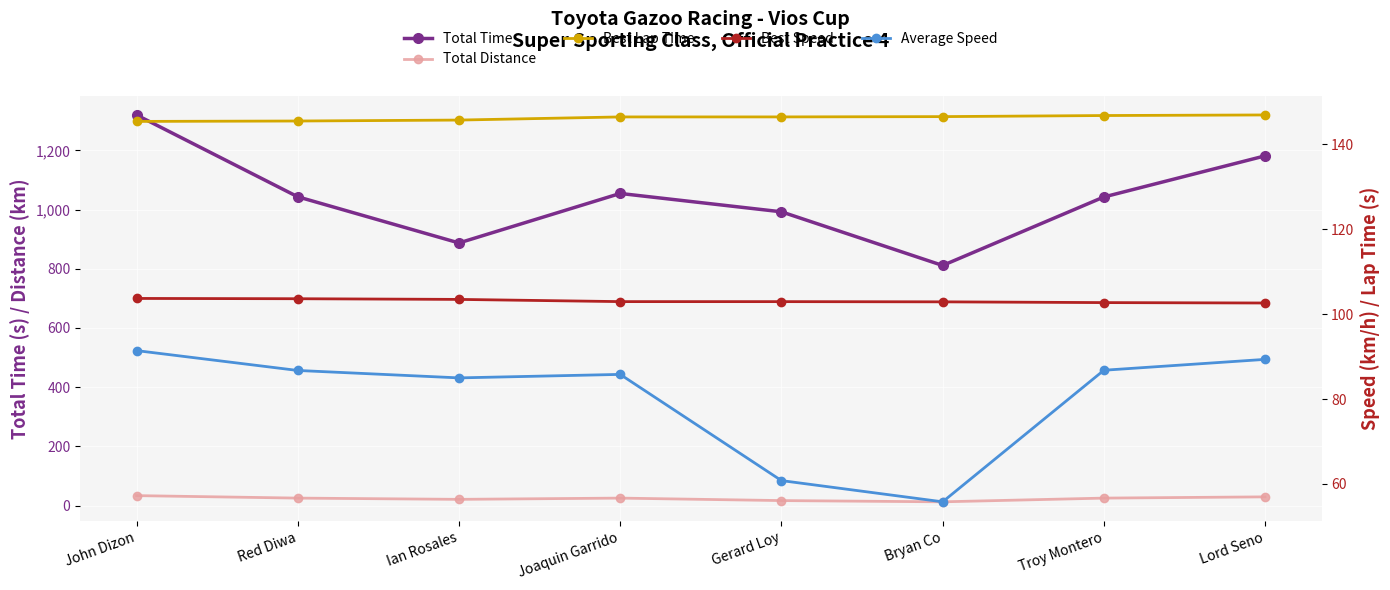

In Average Speed, how many points are higher than both neighbors (excluding endpoints)?

1